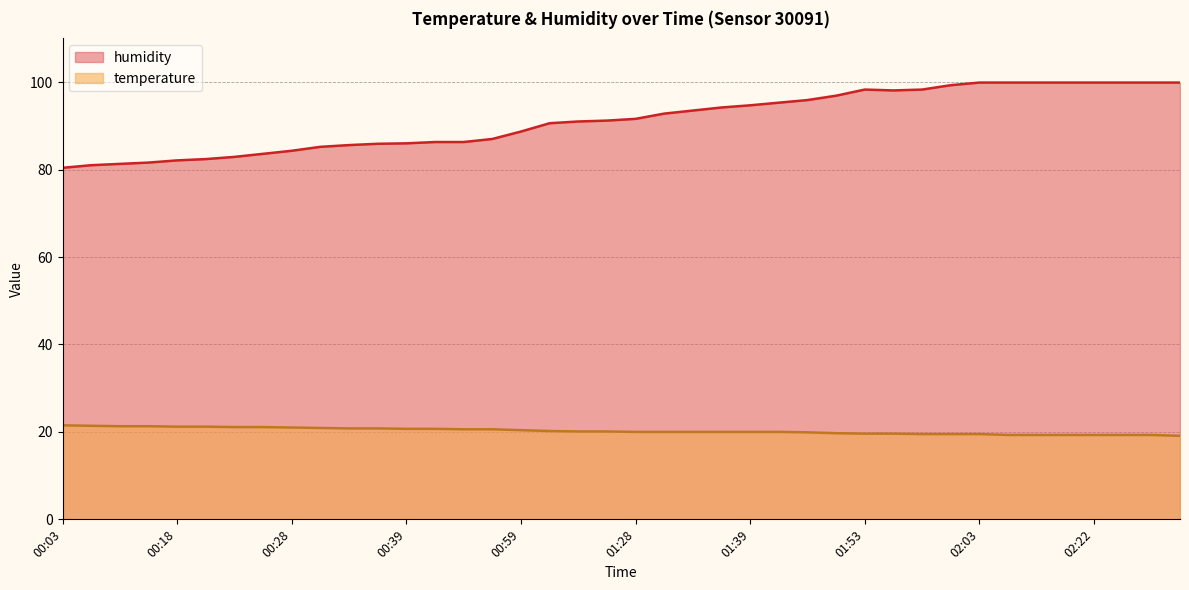

Between 01:39 and 01:33, which is larger?

01:39